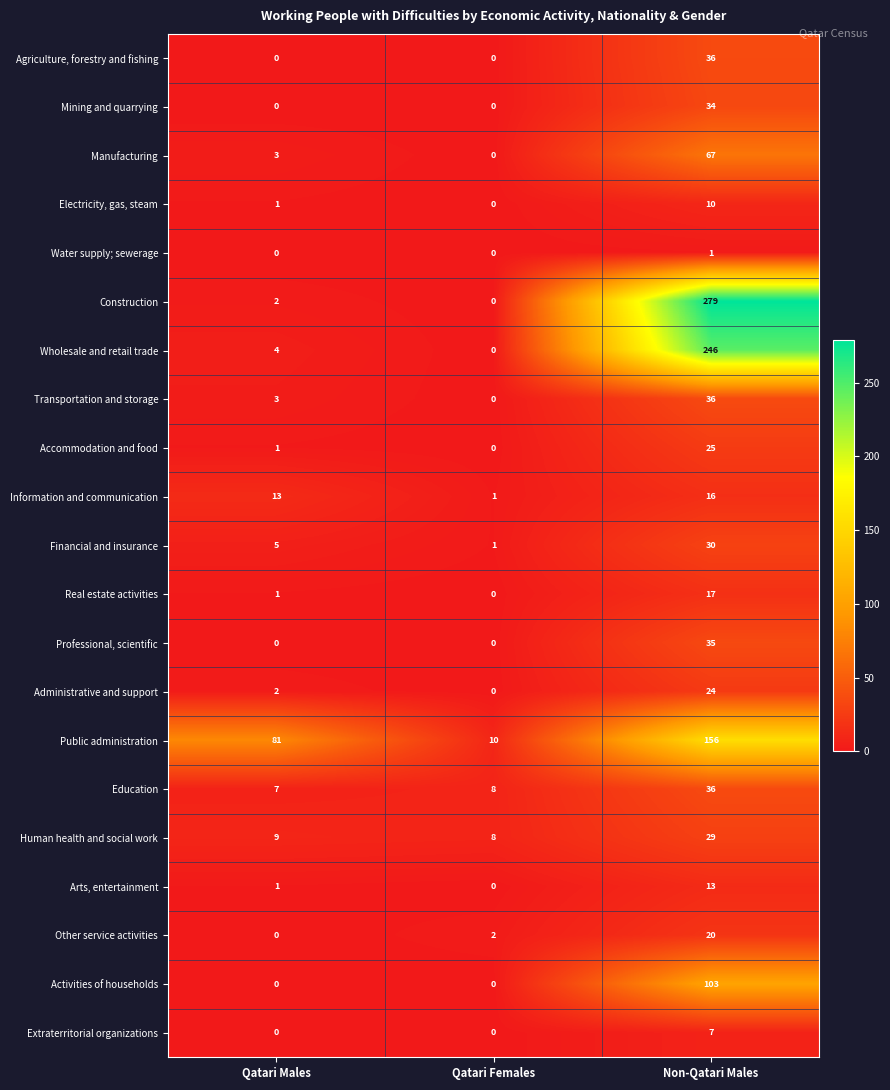

What is the total value across all series at Qatari Males?

133